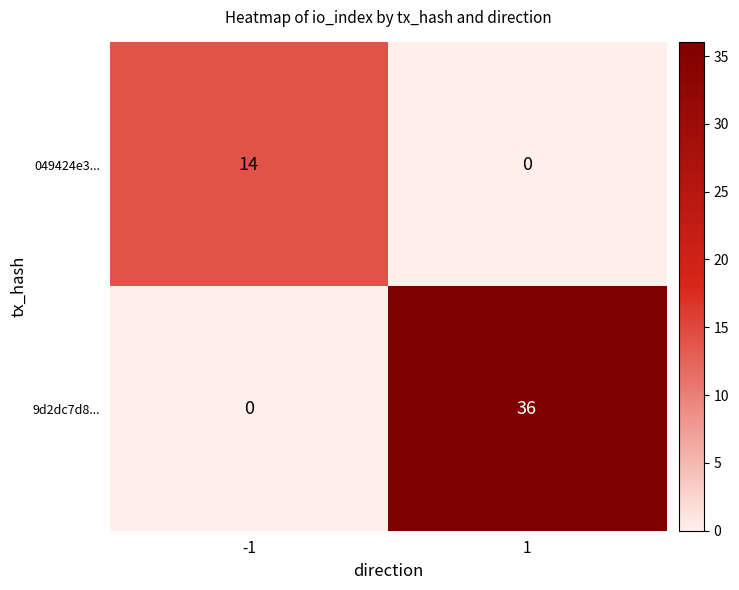

Count the number of data series in this chart.

2